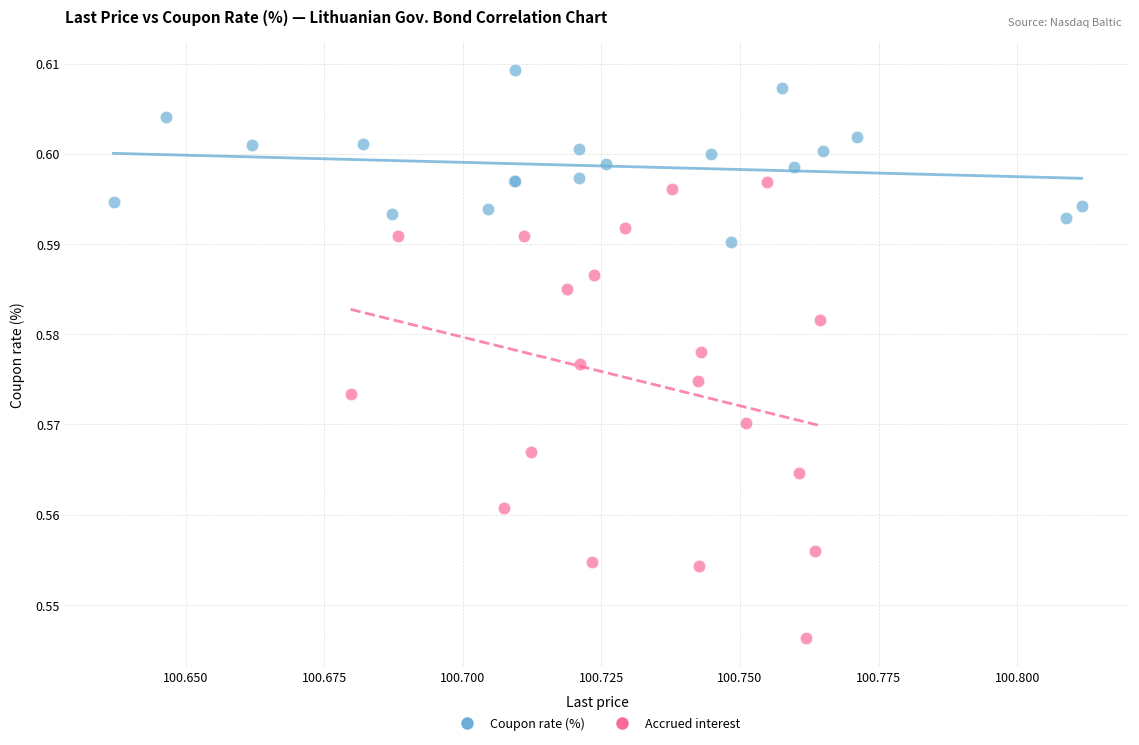

Which series contains the highest Y value?

Coupon rate (%)